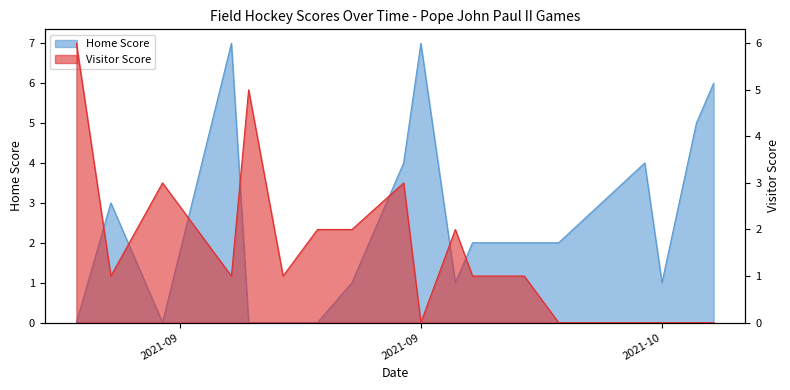

List the series in order of their peak value, lowest first.

Visitor Score, Home Score